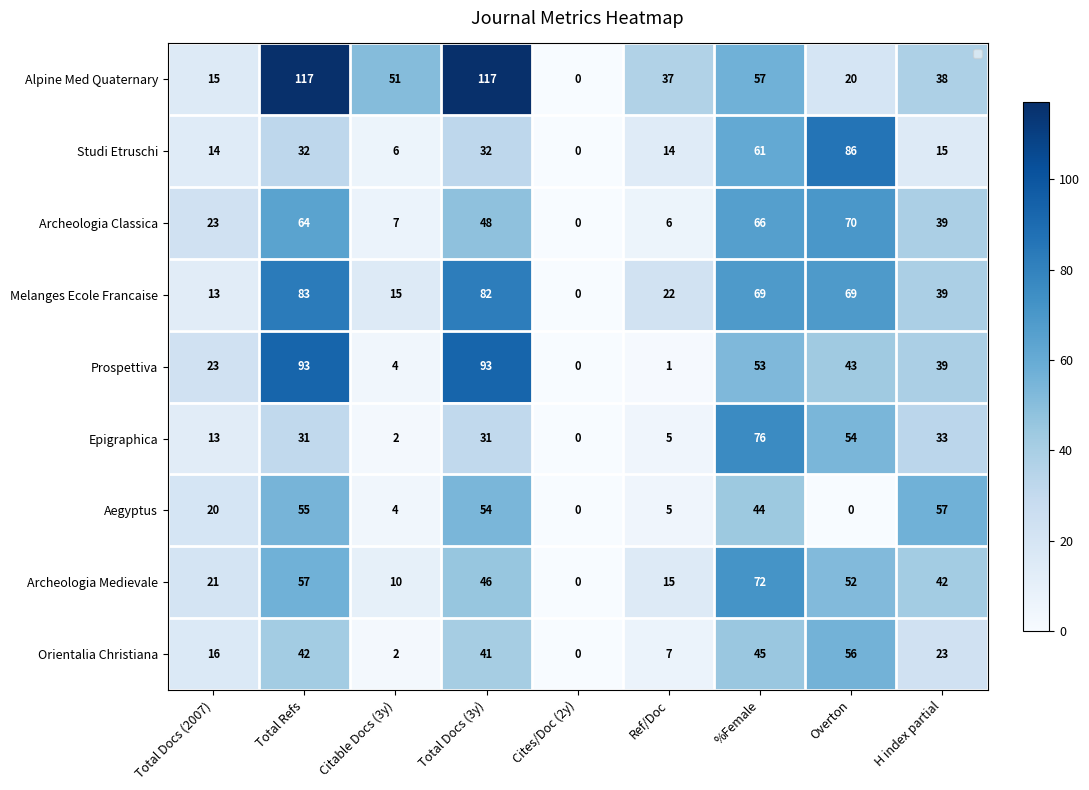

What is the spread (max minus min) of values at H index partial?

42